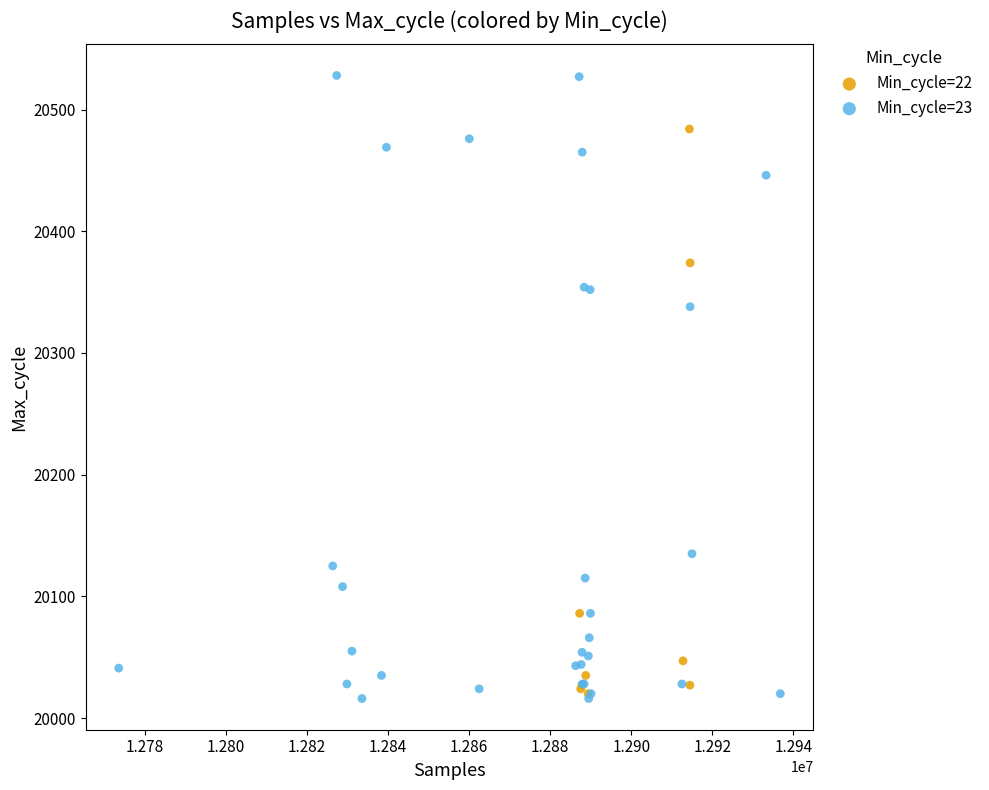

Which series has the largest Y range (max minus min)?

Min_cycle=23